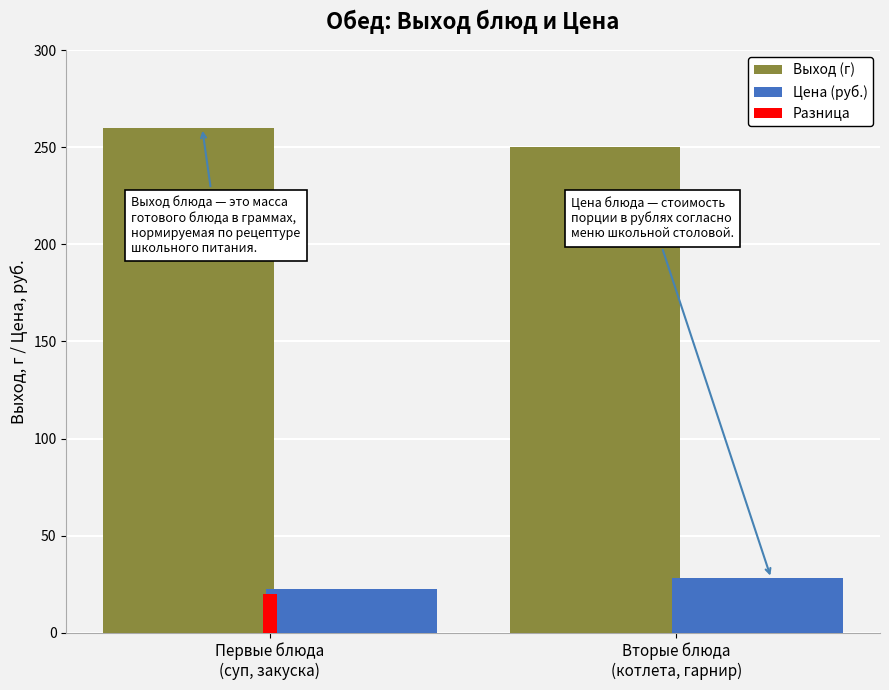

Which series changed the most between Первые блюда
(суп, закуска) and Вторые блюда
(котлета, гарнир)?

Выход (г)